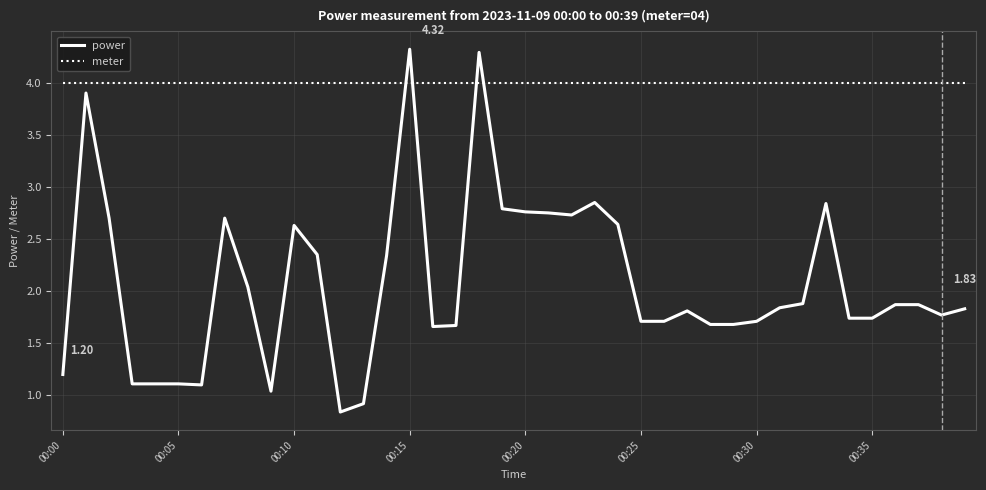

What is the difference between the maximum and minimum values in the power series?

3.5